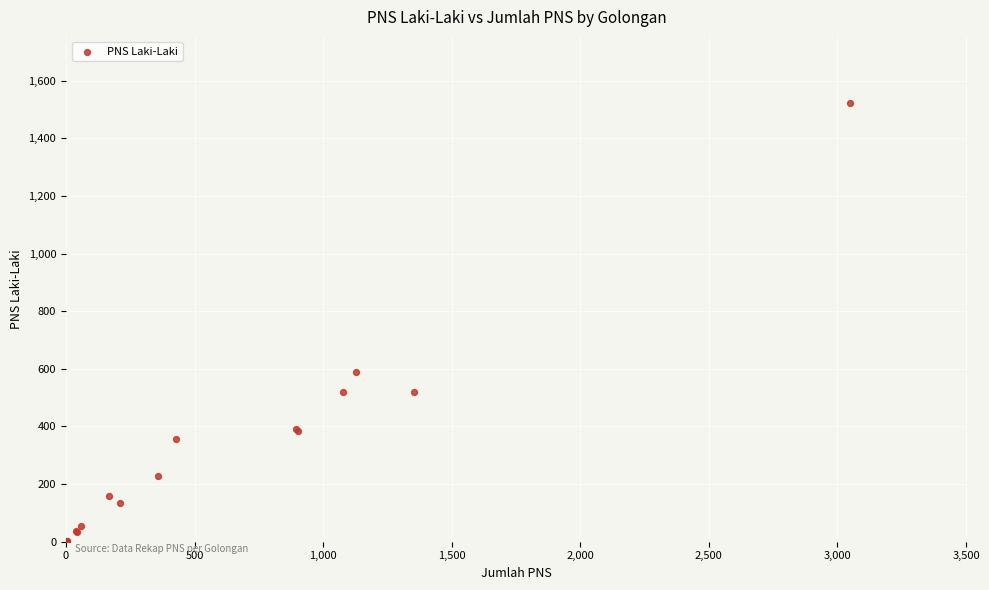

What Y value in the scatter plot is closest to 762?

590